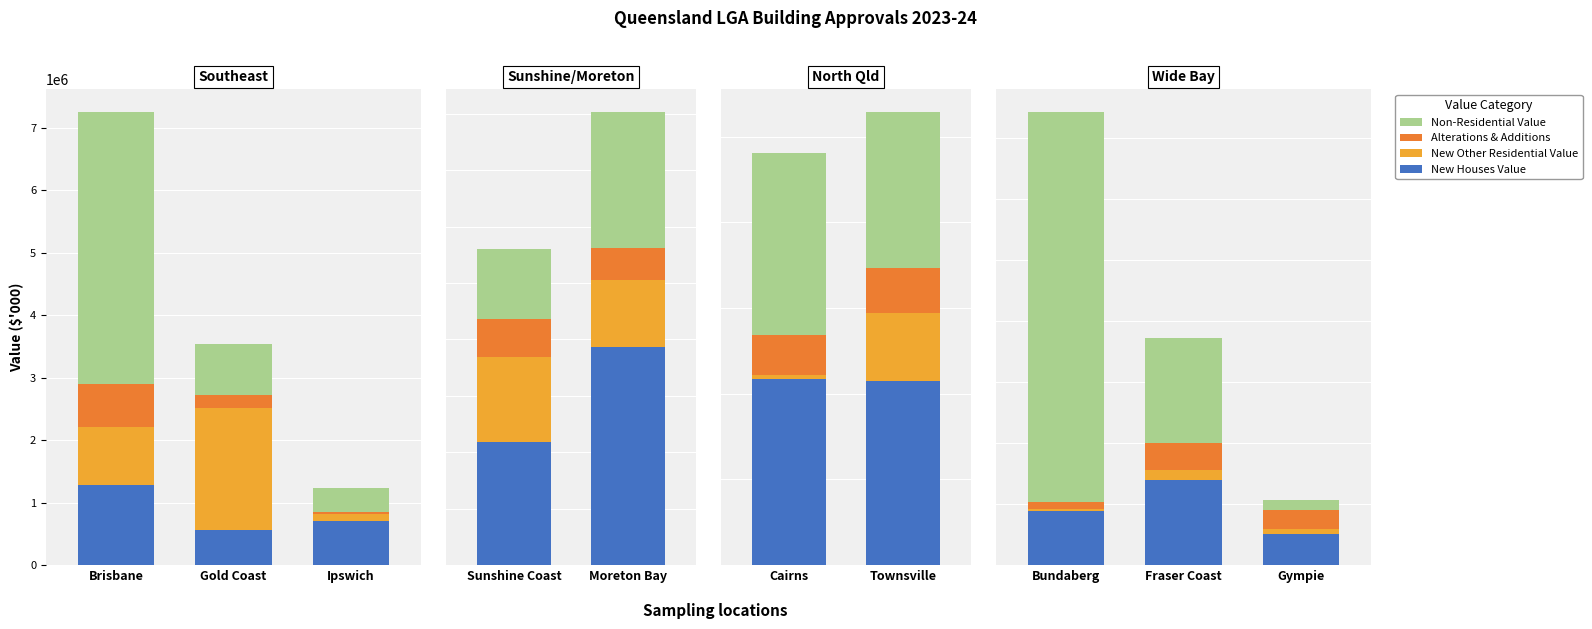

True or false: Alterations & Additions has a value of 20034.8 at Fraser Coast.

False